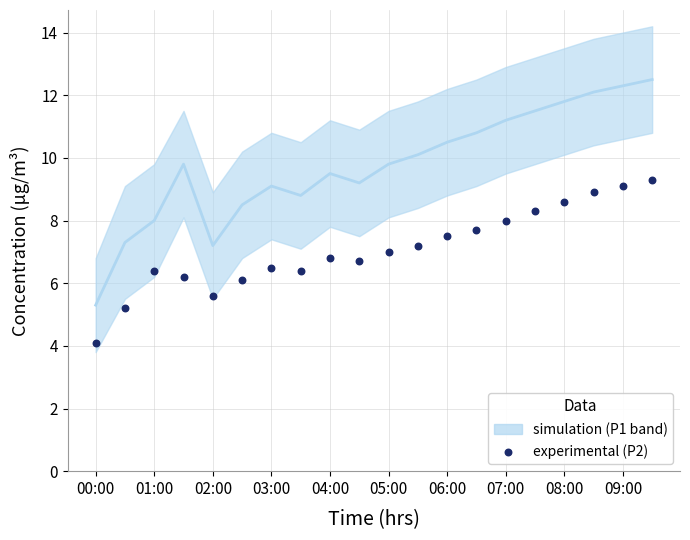

Which series contains the lowest Y value?

P2 (experimental)